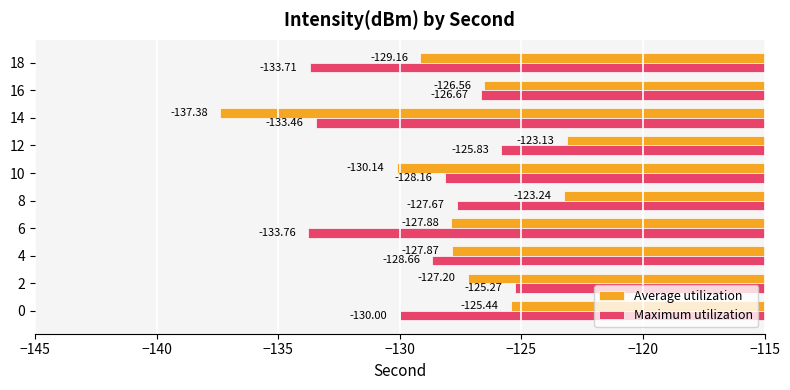

Rank the categories by Maximum utilization value from highest to lowest.

2, 12, 16, 8, 10, 4, 0, 14, 18, 6